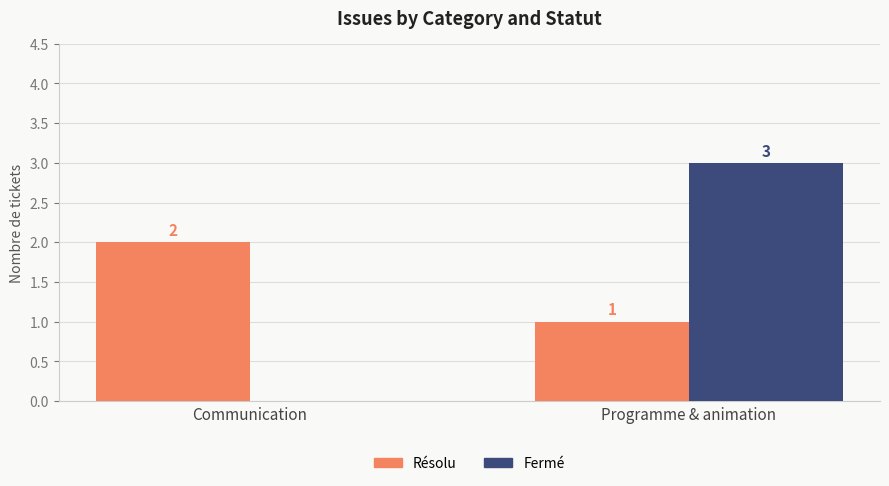

The Résolu series shows 1 at Programme & animation. True or false?

True